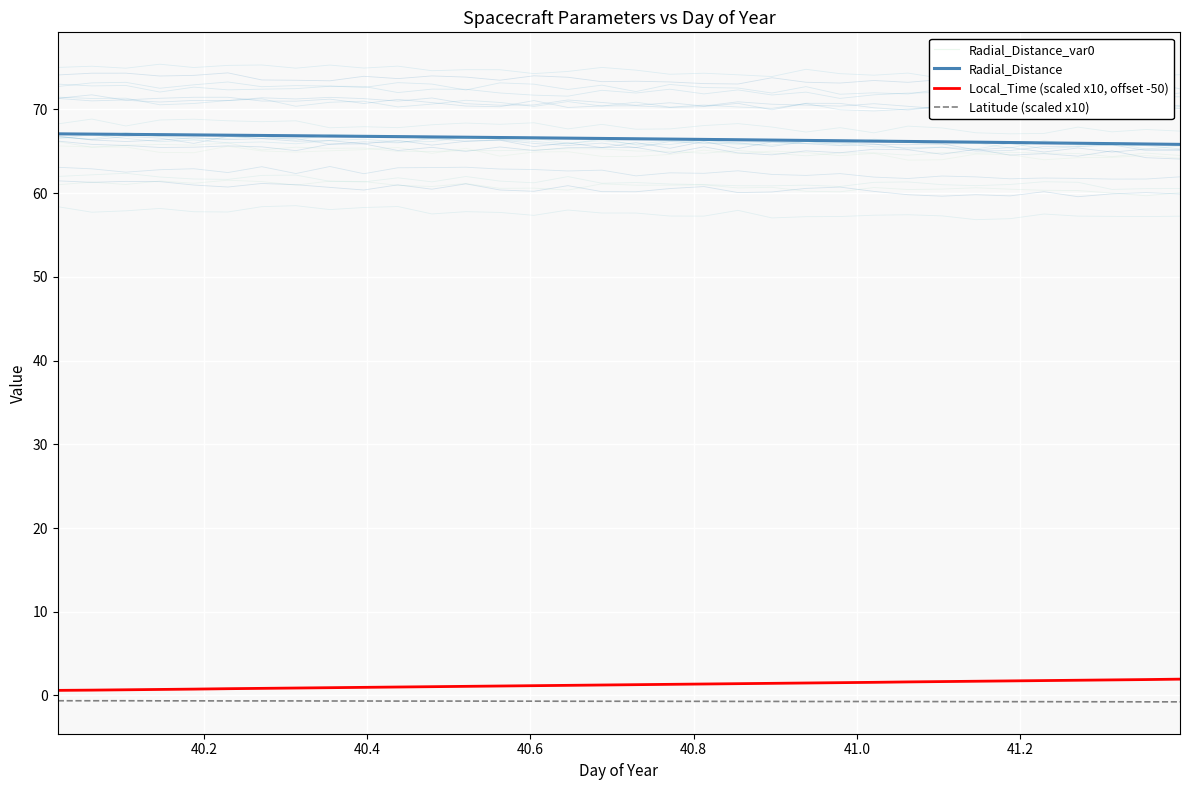

True or false: Latitude (scaled x10) and Radial_Distance cross at least once.

False